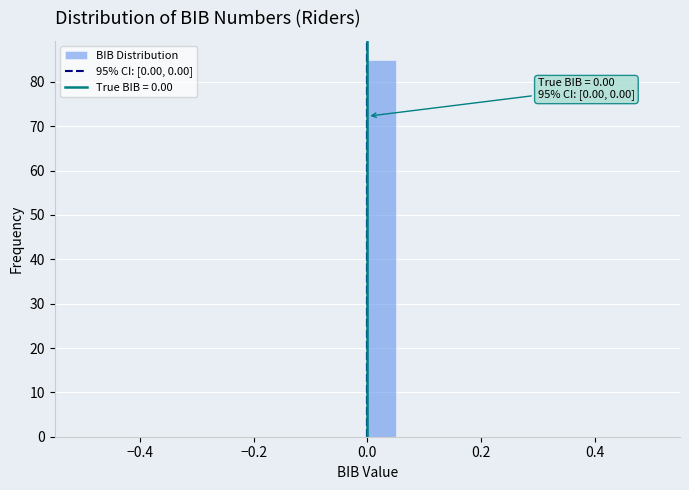

Around what value on the x-axis is the tallest bar? Give the approximate position of its centre, as read against the axis.

0.02